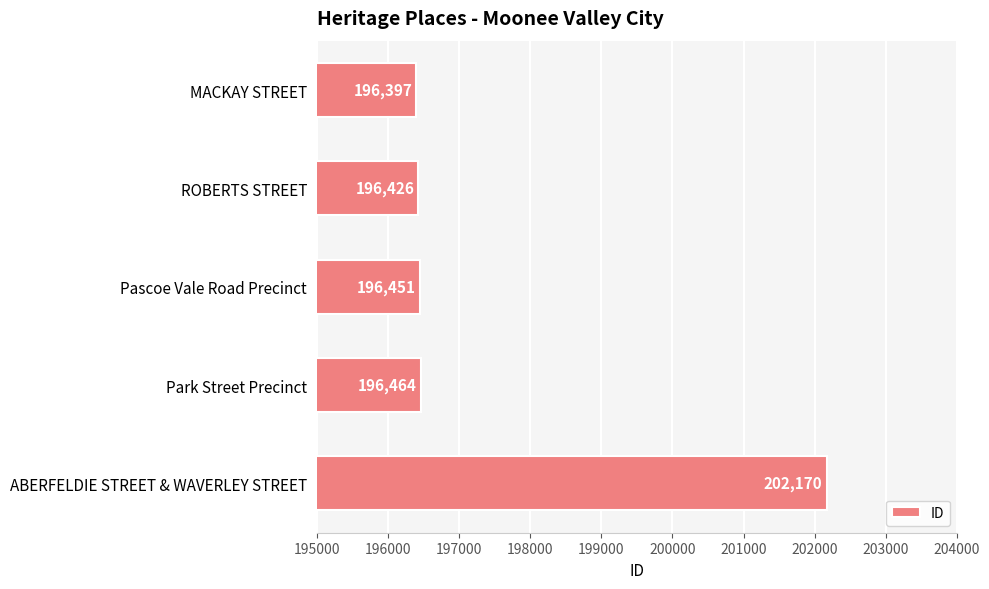

What is the approximate value at ABERFELDIE STREET & WAVERLEY STREET, to the nearest 10?

202170